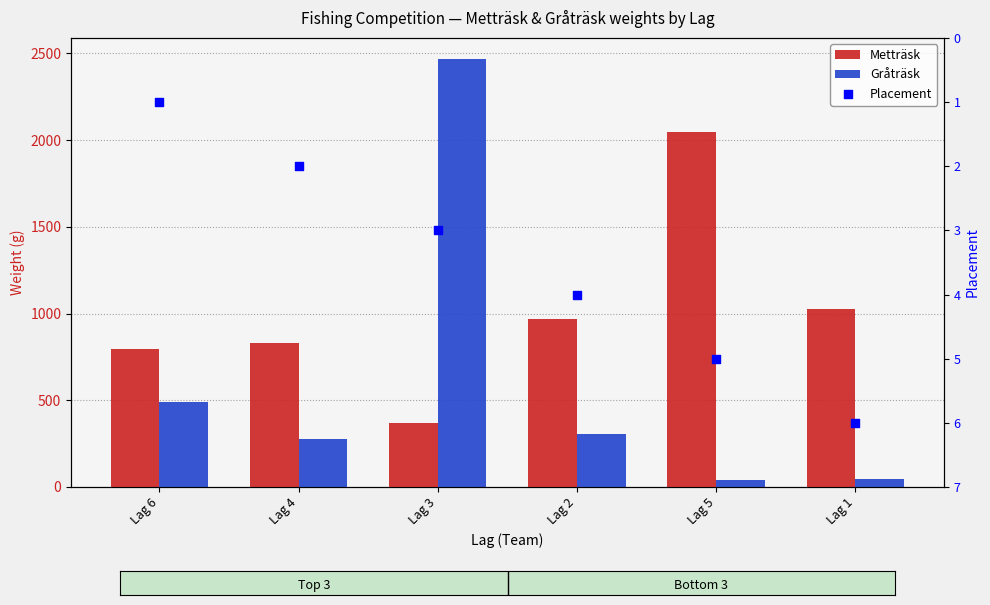

At how many categories does at least one series exceed 1953?

2